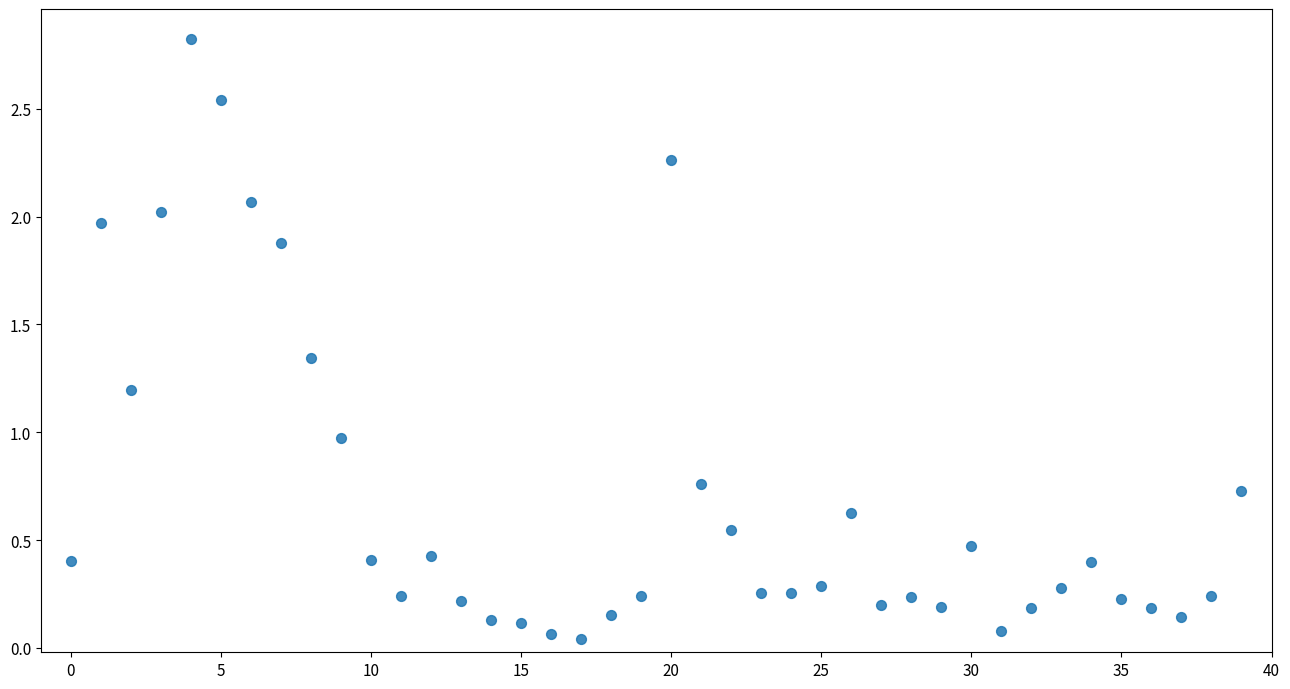

What is the range of Y values (max minus min)?

2.8